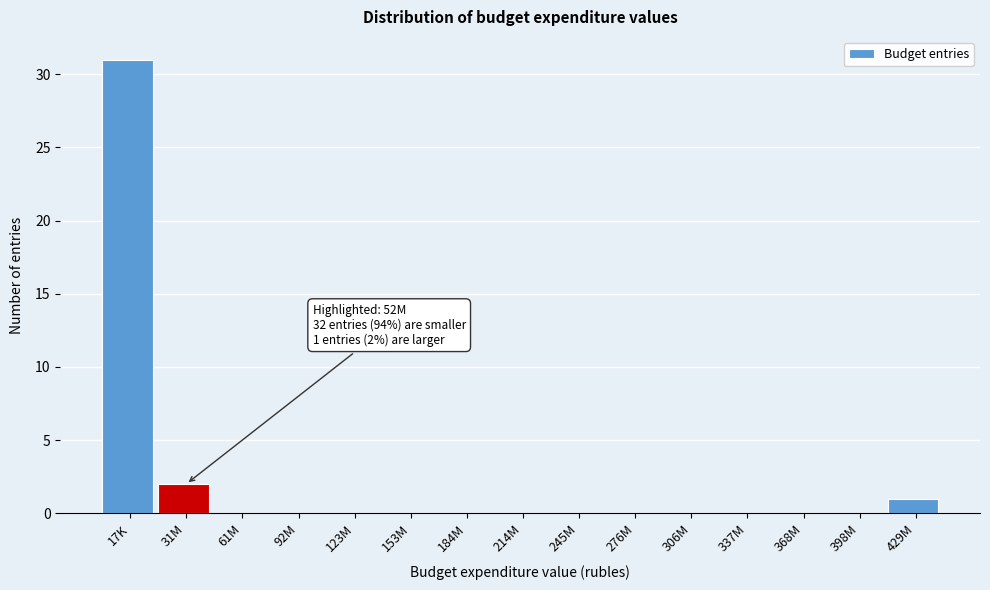

Reading left to right, list all the values displayed in this chart.

17K=31	31M=2	61M=0	92M=0	123M=0	153M=0	184M=0	214M=0	245M=0	276M=0	306M=0	337M=0	368M=0	398M=0	429M=1